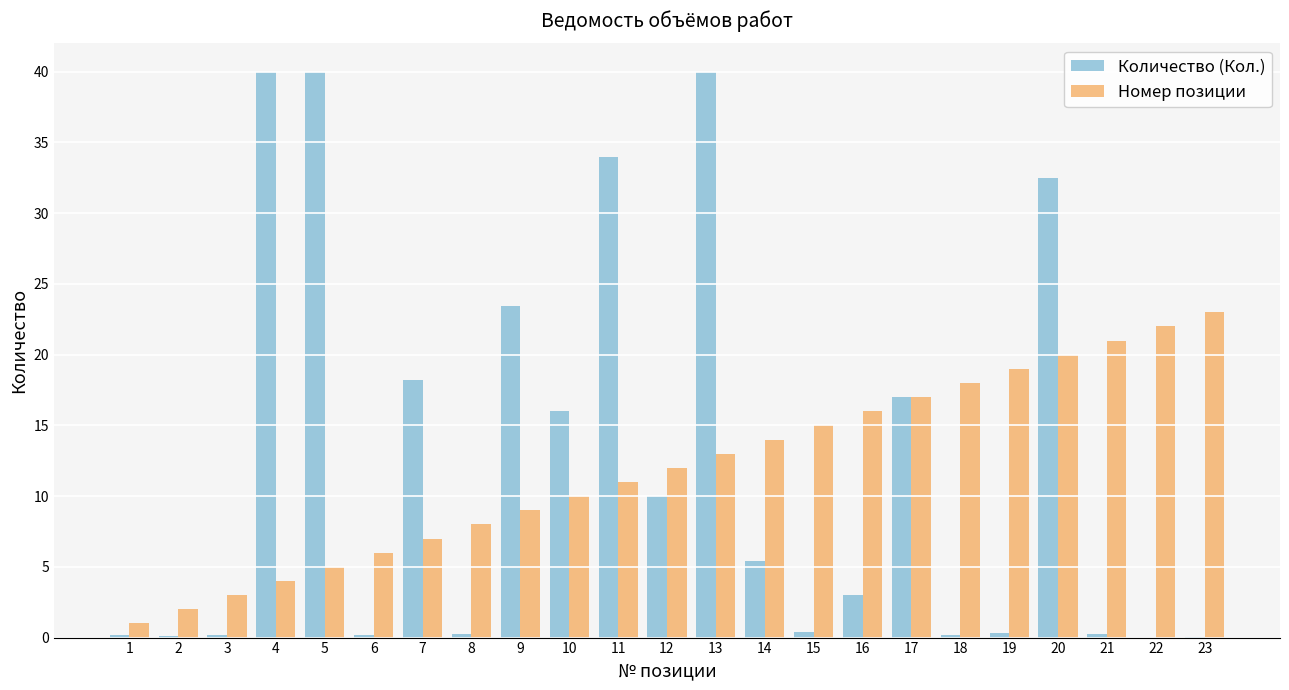

What is the approximate value of Количество (Кол.) at 17?

17.0